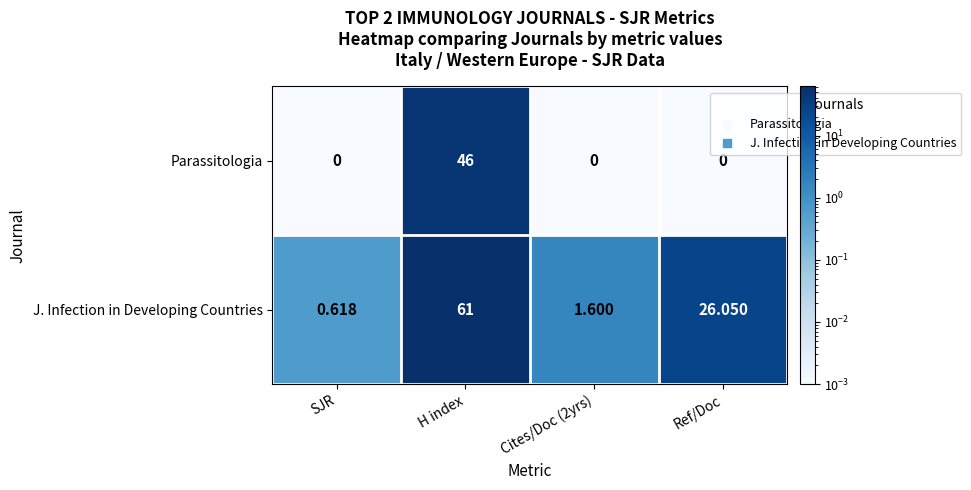

What is the spread (max minus min) of values at H index?

15.0